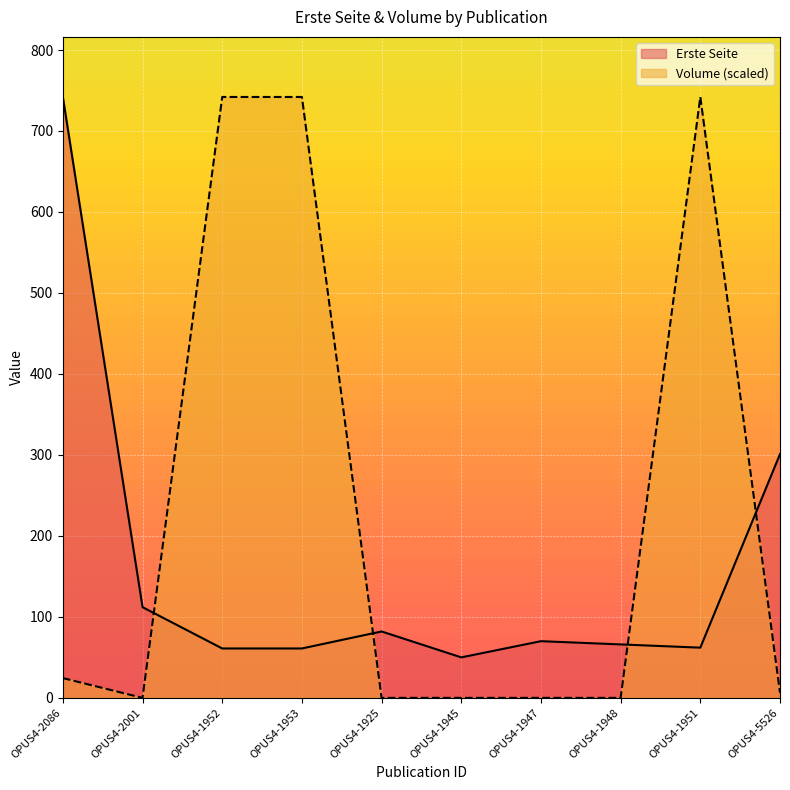

True or false: Erste Seite has more than 2 interior local peaks.

False